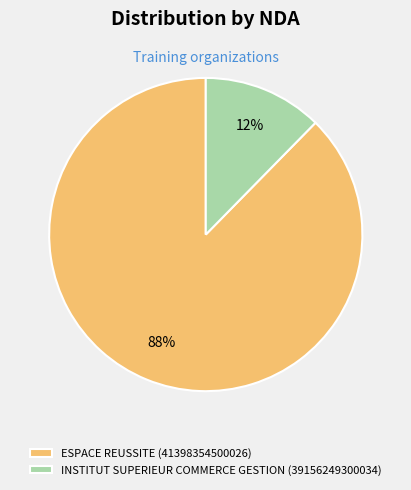

Count the number of slices in the pie.

2